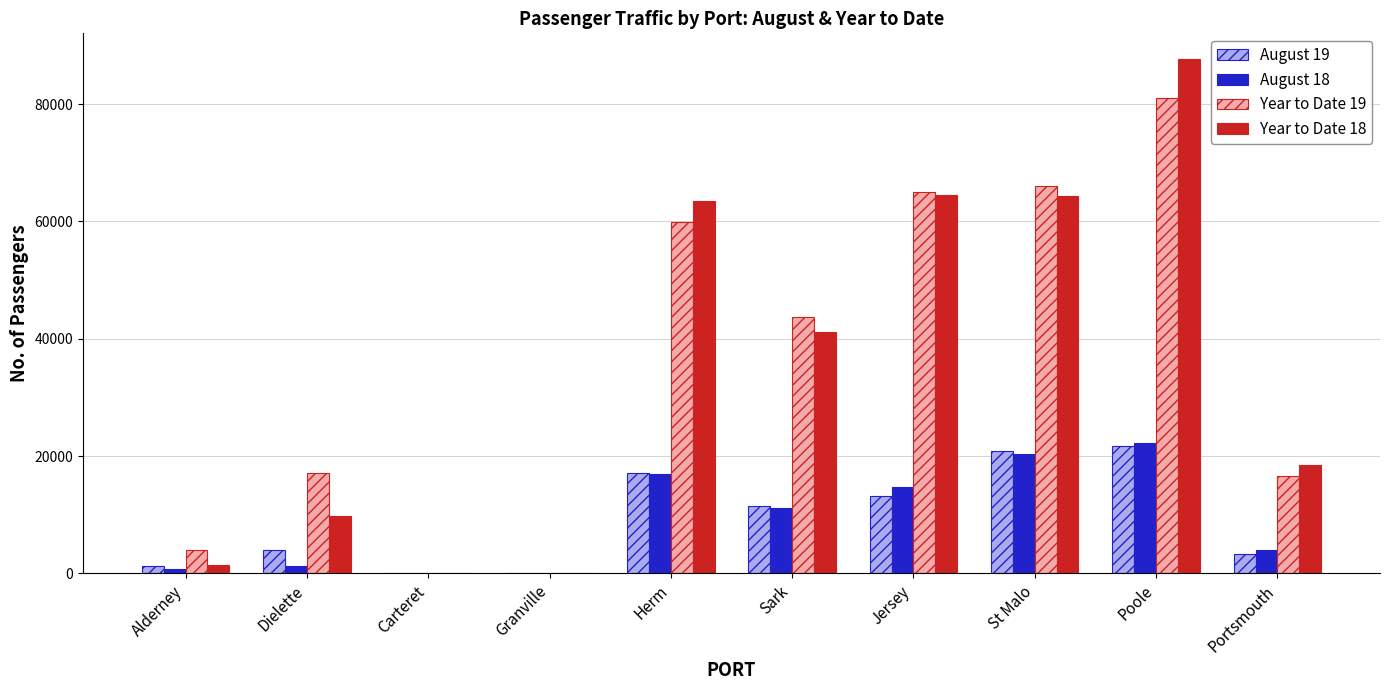

Which series changed the most between Sark and Poole?

Year to Date 18